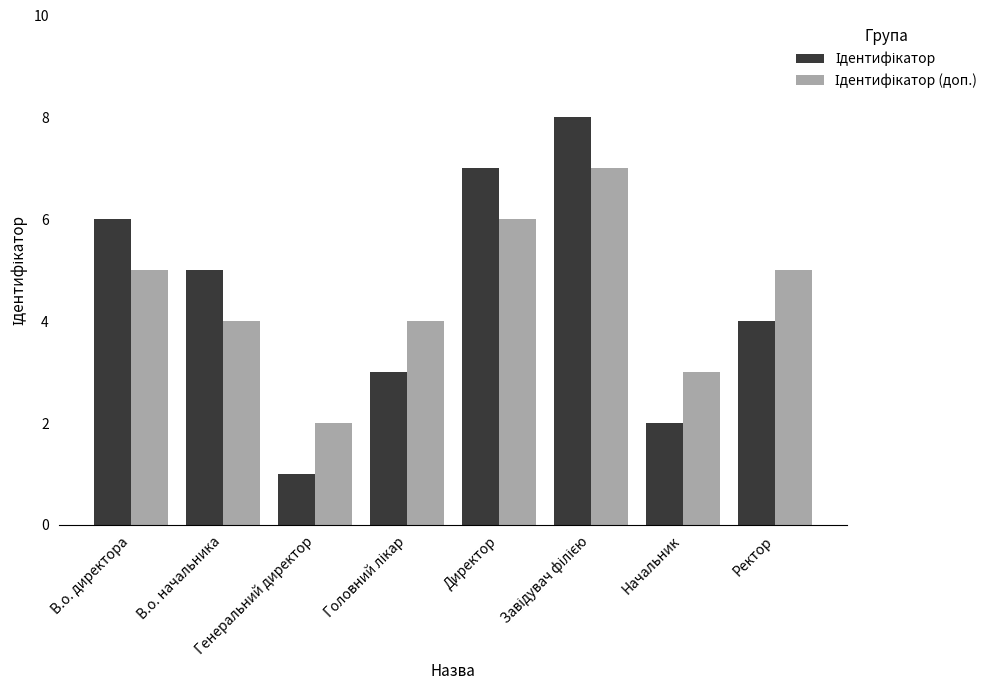

Reading left to right, list all the values displayed in this chart.

Ідентифікатор: В.о. директора=6	В.о. начальника=5	Генеральний директор=1	Головний лікар=3	Директор=7	Завідувач філією=8	Начальник=2	Ректор=4
Ідентифікатор (доп.): В.о. директора=5	В.о. начальника=4	Генеральний директор=2	Головний лікар=4	Директор=6	Завідувач філією=7	Начальник=3	Ректор=5